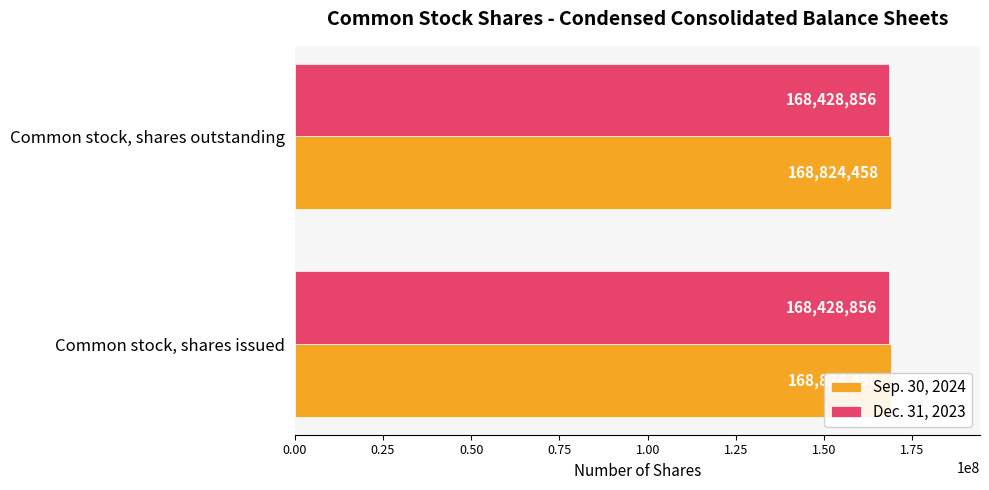

What is the value of the Dec. 31, 2023 bar at the 1st from the left?

168428856